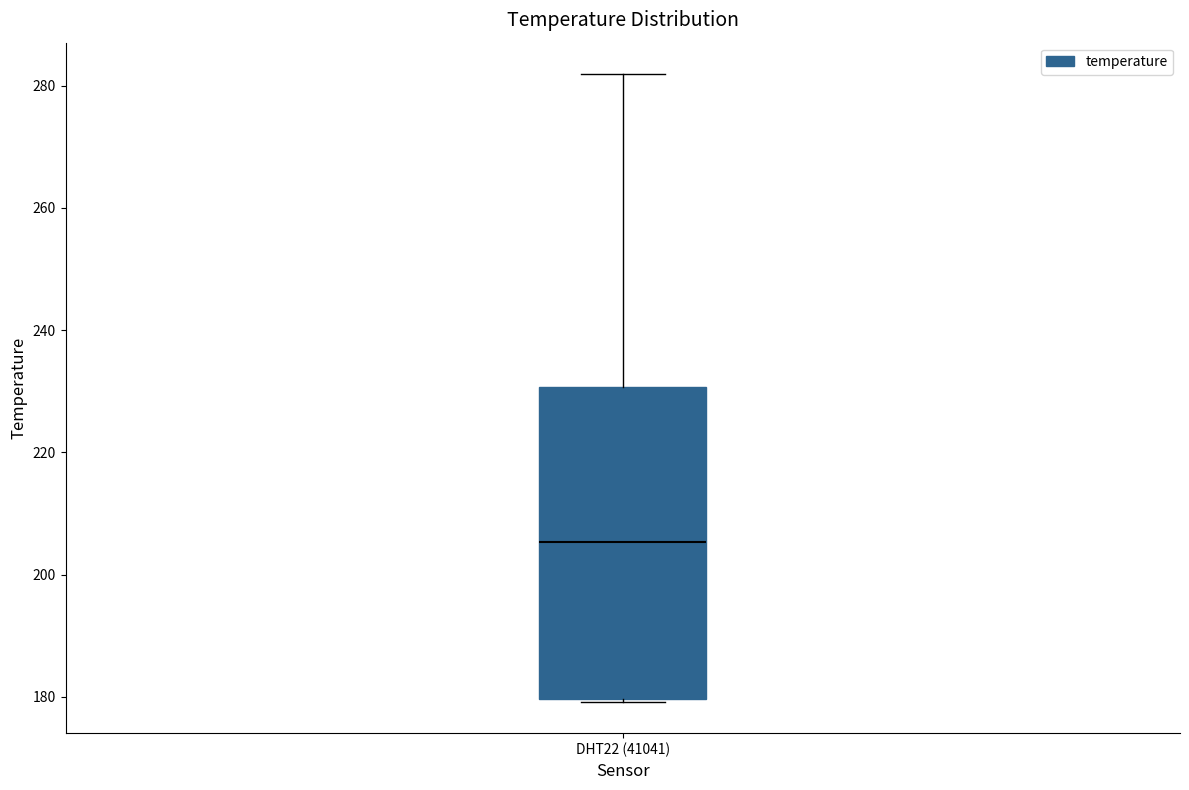

Transcribe this box plot: give where the median line is, the range the box spans, and where the two whiskers end, as read against the y-axis. The values are not printed on the chart, so give them approximately, as read against the axis.

median 206, box 180 to 230, whiskers 180 to 282